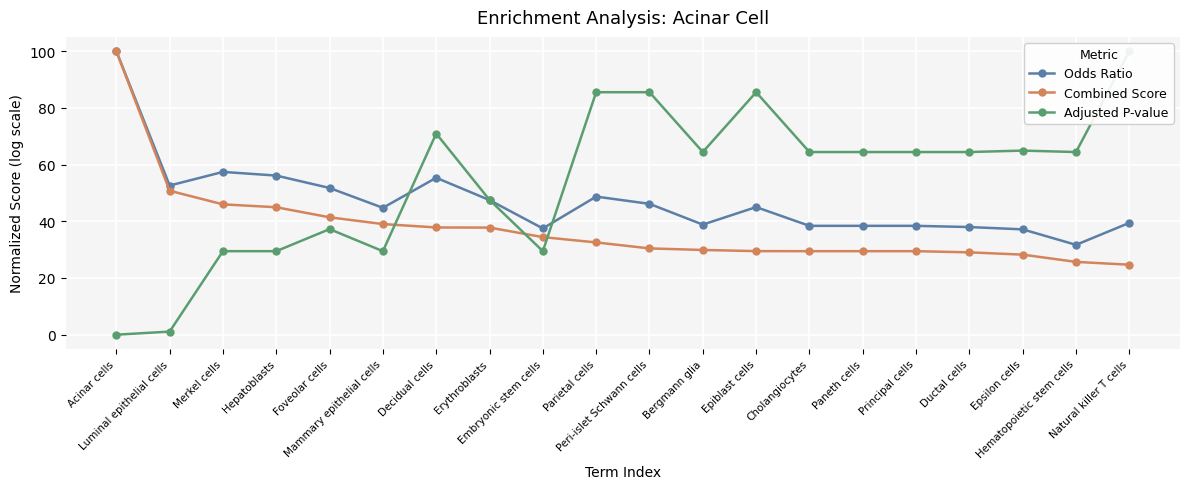

Reading right to left, transcribe all the data shown in this chart.

Odds Ratio: Natural killer T cells=39.4	Hematopoietic stem cells=31.7	Epsilon cells=37.1	Ductal cells=38.0	Principal cells=38.4	Paneth cells=38.4	Cholangiocytes=38.4	Epiblast cells=45.0	Bergmann glia=38.8	Peri-islet Schwann cells=46.1	Parietal cells=48.7	Embryonic stem cells=37.5	Erythroblasts=47.5	Decidual cells=55.3	Mammary epithelial cells=44.7	Foveolar cells=51.7	Hepatoblasts=56.1	Merkel cells=57.4	Luminal epithelial cells=52.6	Acinar cells=100.0
Combined Score: Natural killer T cells=24.7	Hematopoietic stem cells=25.7	Epsilon cells=28.2	Ductal cells=29.0	Principal cells=29.4	Paneth cells=29.4	Cholangiocytes=29.4	Epiblast cells=29.5	Bergmann glia=29.9	Peri-islet Schwann cells=30.4	Parietal cells=32.5	Embryonic stem cells=34.4	Erythroblasts=37.8	Decidual cells=37.8	Mammary epithelial cells=39.0	Foveolar cells=41.4	Hepatoblasts=44.9	Merkel cells=46.0	Luminal epithelial cells=50.8	Acinar cells=100.0
Adjusted P-value: Natural killer T cells=100.0	Hematopoietic stem cells=64.4	Epsilon cells=64.9	Ductal cells=64.4	Principal cells=64.4	Paneth cells=64.4	Cholangiocytes=64.4	Epiblast cells=85.5	Bergmann glia=64.4	Peri-islet Schwann cells=85.5	Parietal cells=85.5	Embryonic stem cells=29.4	Erythroblasts=47.5	Decidual cells=70.9	Mammary epithelial cells=29.4	Foveolar cells=37.2	Hepatoblasts=29.4	Merkel cells=29.4	Luminal epithelial cells=1.1	Acinar cells=0.0